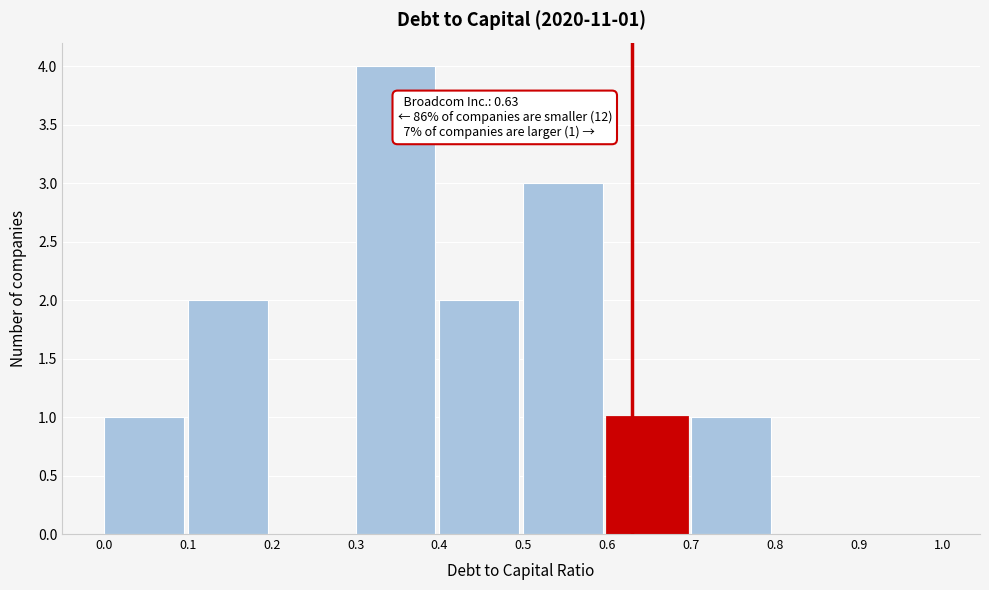

Which range on the x-axis has the tallest bar?

0.3 to 0.4